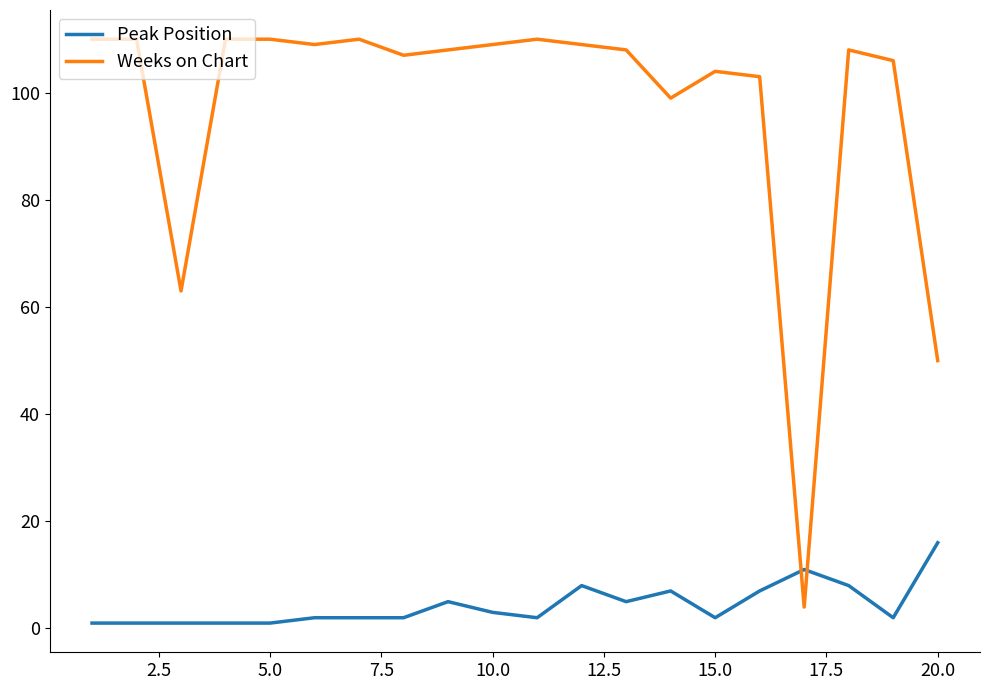

Is this an area chart (filled region under the line)?

No